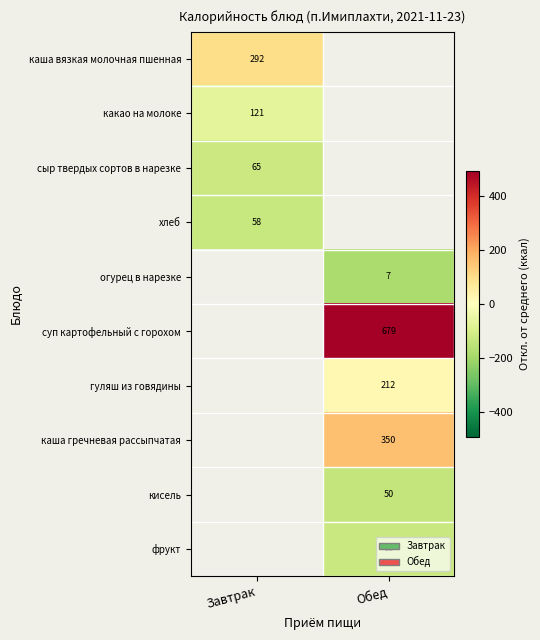

Is the value of сыр твердых сортов в нарезке at Завтрак greater than the value of каша вязкая молочная пшенная at Завтрак?

No